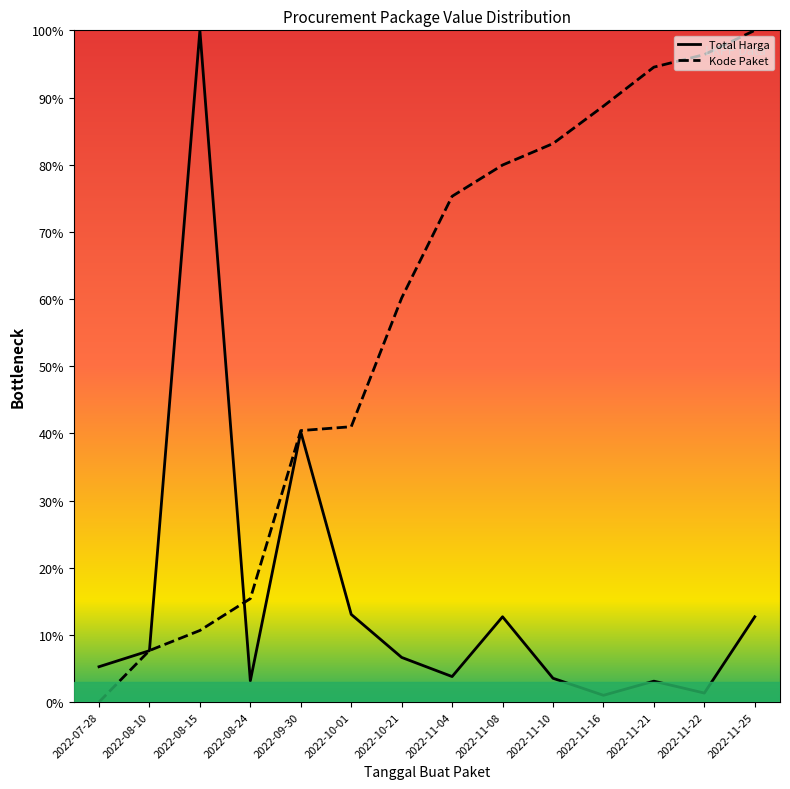

True or false: Total Harga and Kode Paket intersect in this chart.

True